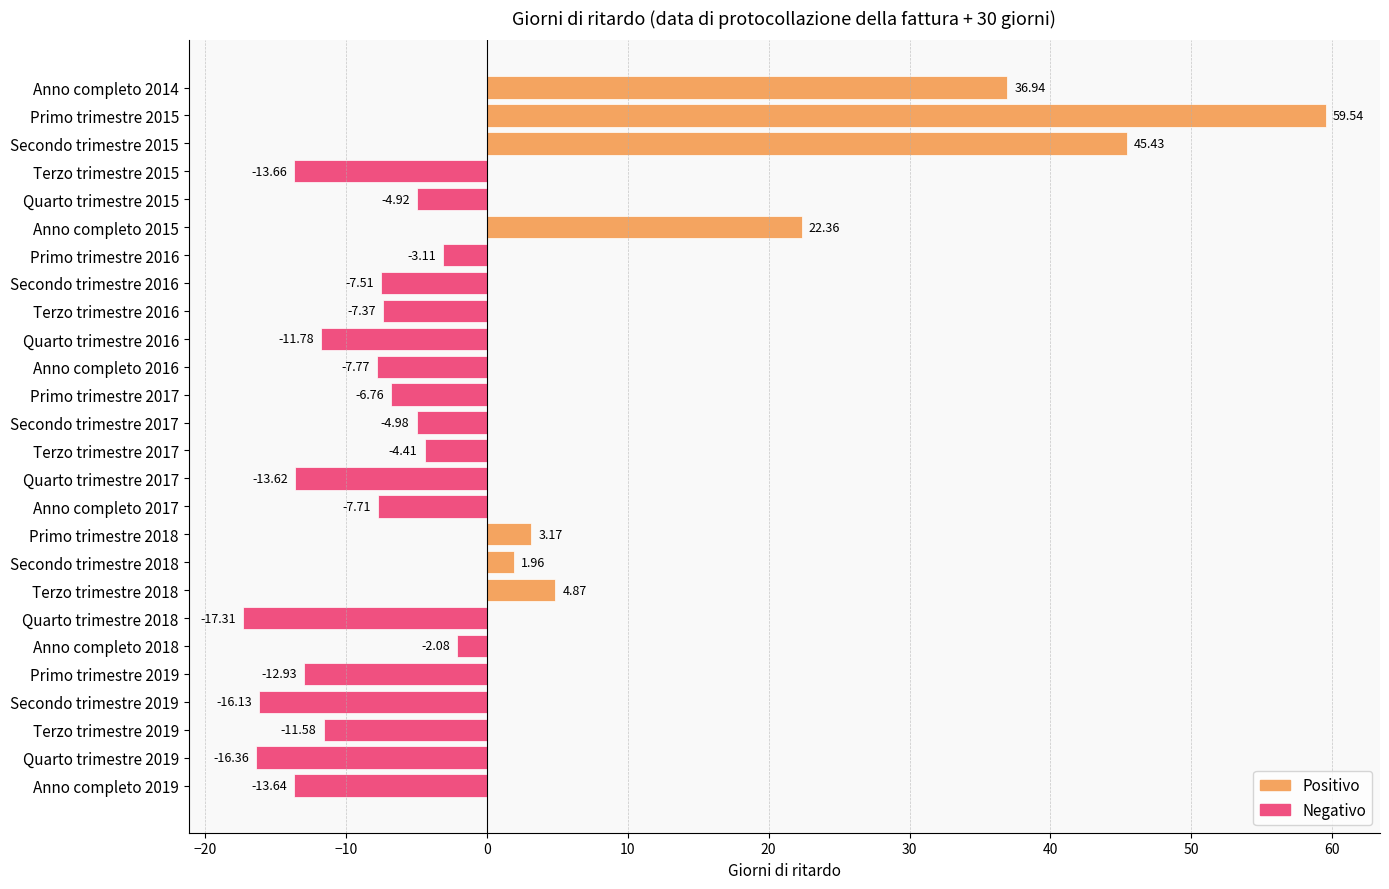

List the labels in order of value, smallest first.

Quarto trimestre 2018, Quarto trimestre 2019, Secondo trimestre 2019, Terzo trimestre 2015, Anno completo 2019, Quarto trimestre 2017, Primo trimestre 2019, Quarto trimestre 2016, Terzo trimestre 2019, Anno completo 2016, Anno completo 2017, Secondo trimestre 2016, Terzo trimestre 2016, Primo trimestre 2017, Secondo trimestre 2017, Quarto trimestre 2015, Terzo trimestre 2017, Primo trimestre 2016, Anno completo 2018, Secondo trimestre 2018, Primo trimestre 2018, Terzo trimestre 2018, Anno completo 2015, Anno completo 2014, Secondo trimestre 2015, Primo trimestre 2015